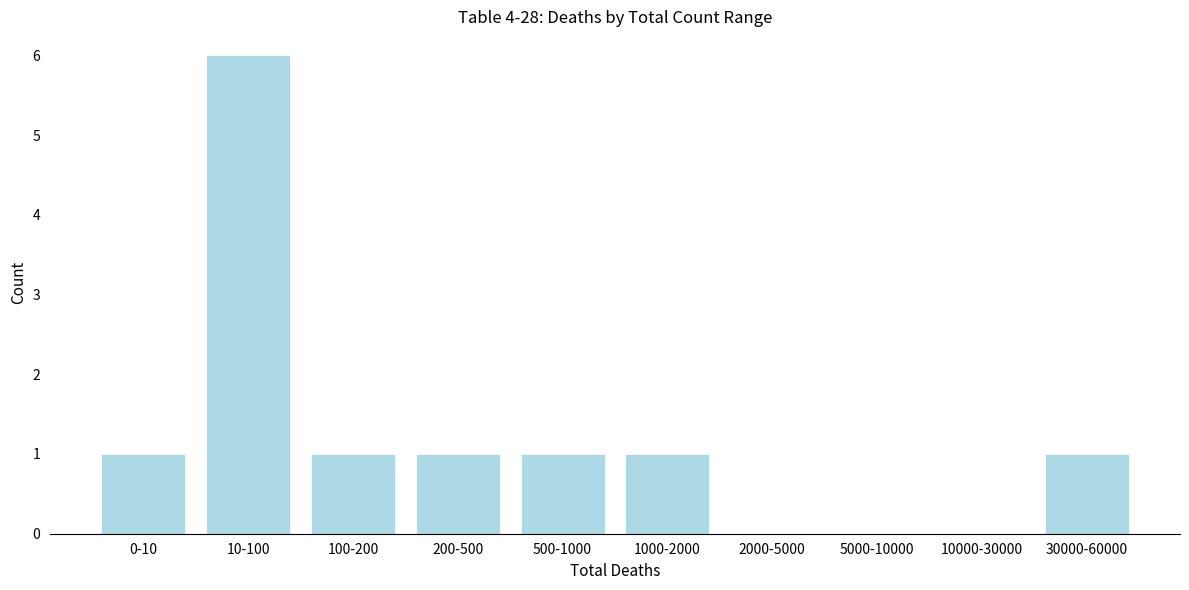

Reading left to right, list all the values displayed in this chart.

0-10=1	10-100=6	100-200=1	200-500=1	500-1000=1	1000-2000=1	2000-5000=0	5000-10000=0	10000-30000=0	30000-60000=1